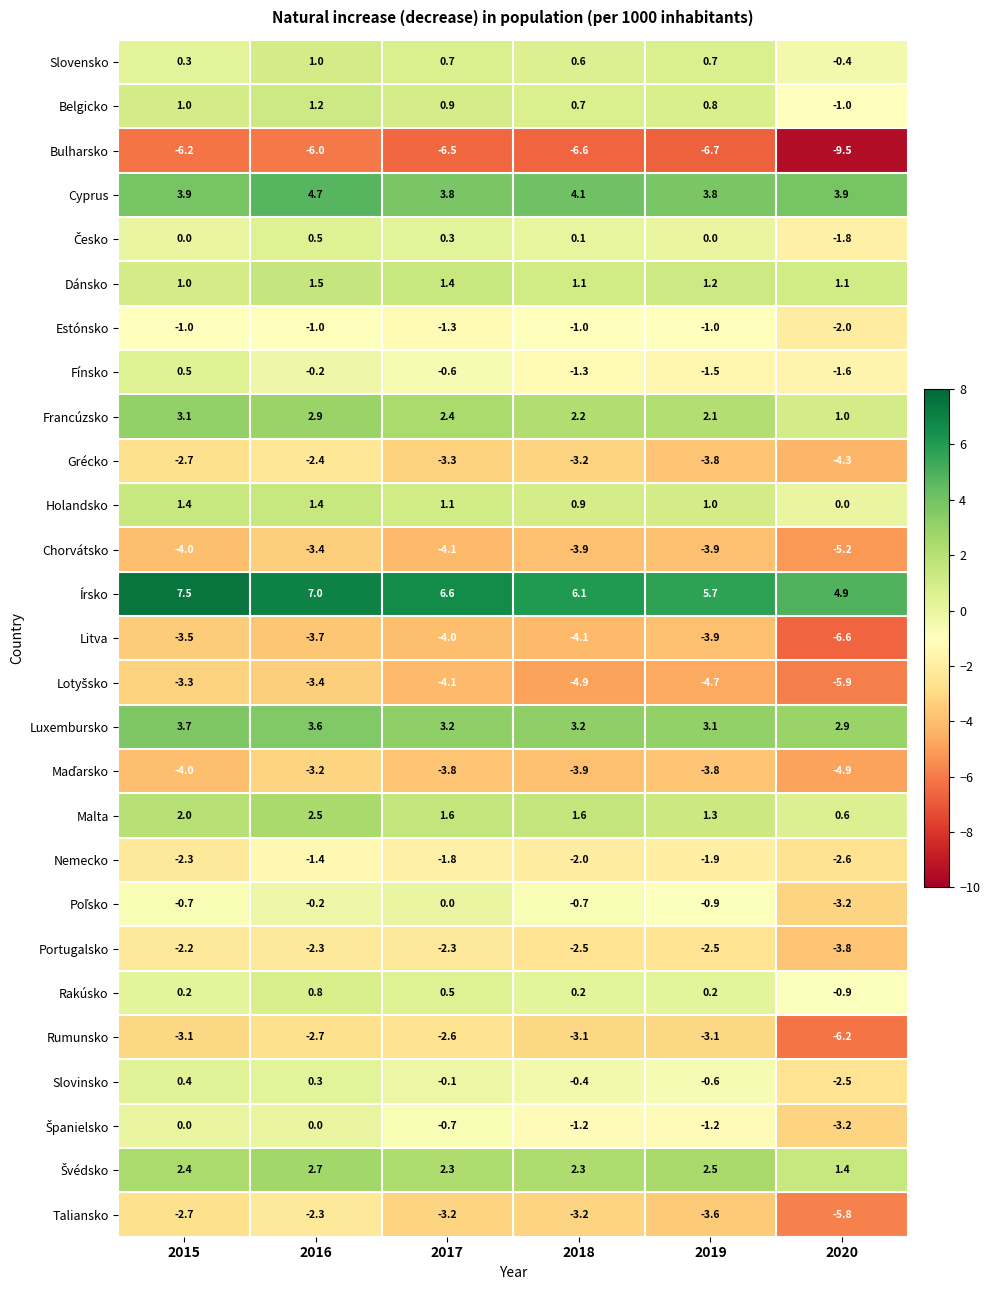

What is the smallest value displayed?

-9.5